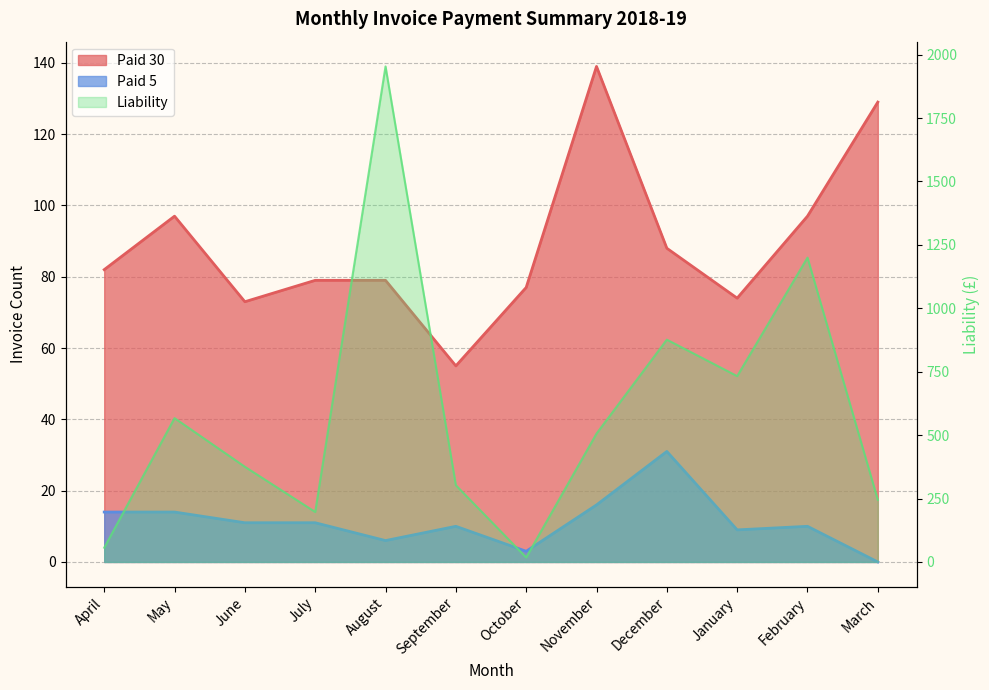

True or false: Paid 30 and Paid 5 intersect in this chart.

False